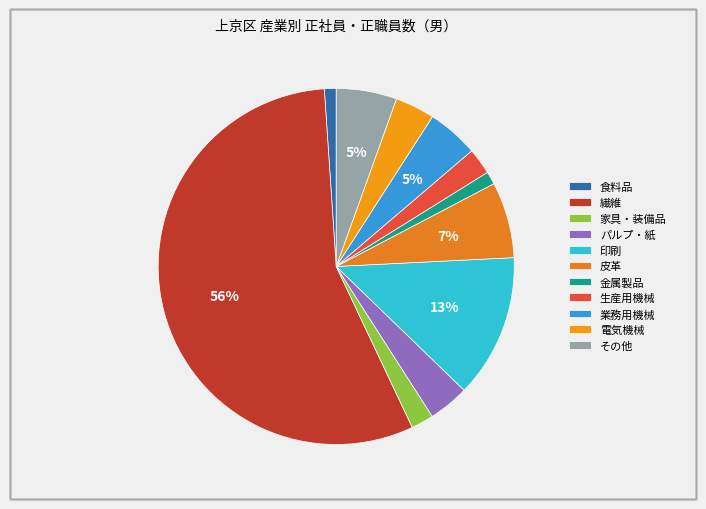

To the nearest percent, what is the average slice percentage?

9%